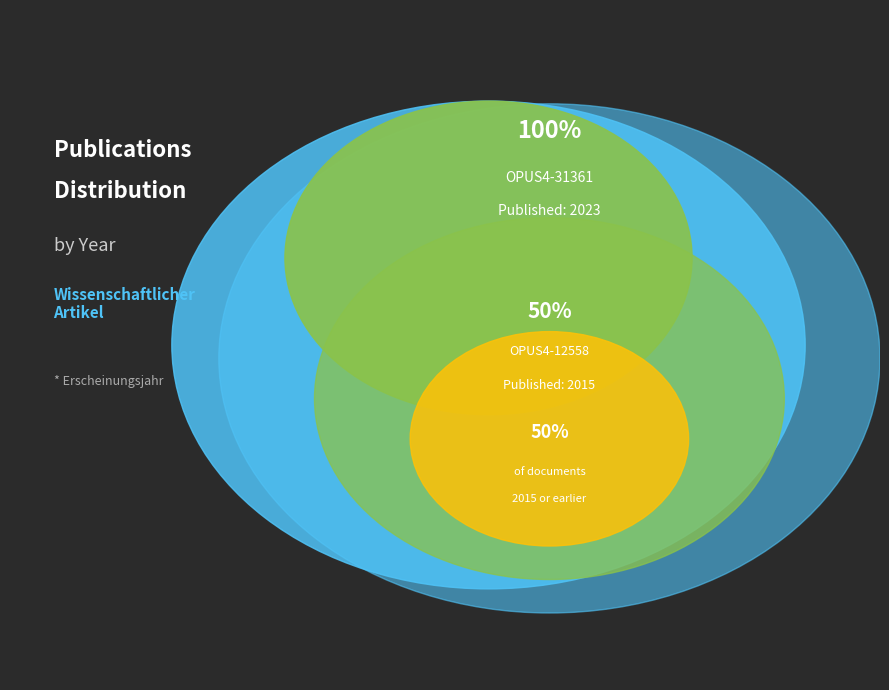

What is the majority slice?

OPUS4-31361